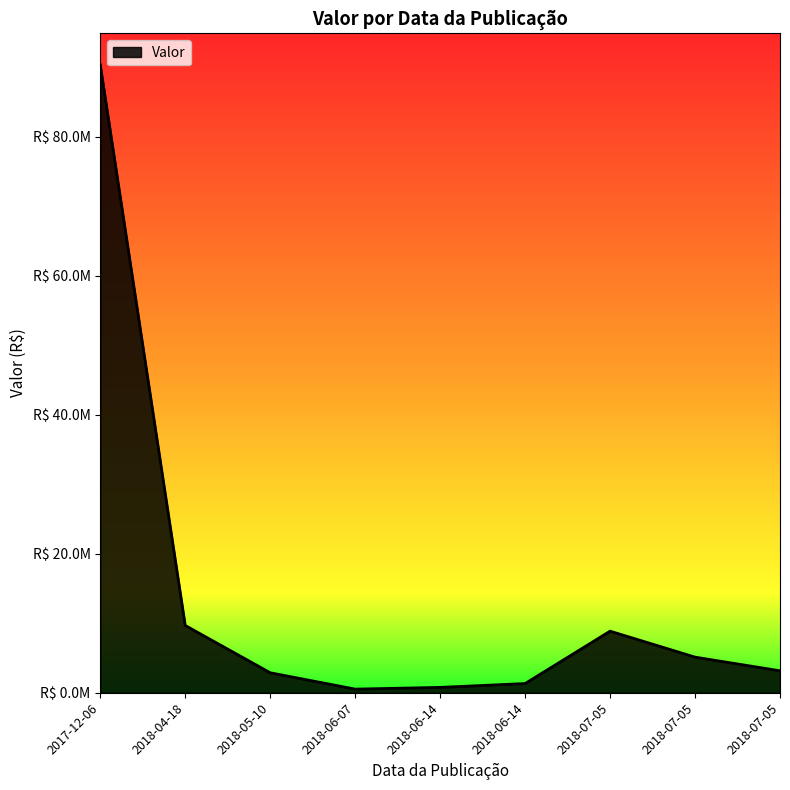

What is the change in value from 2018-06-14 to 2018-07-05?

+4355584.1